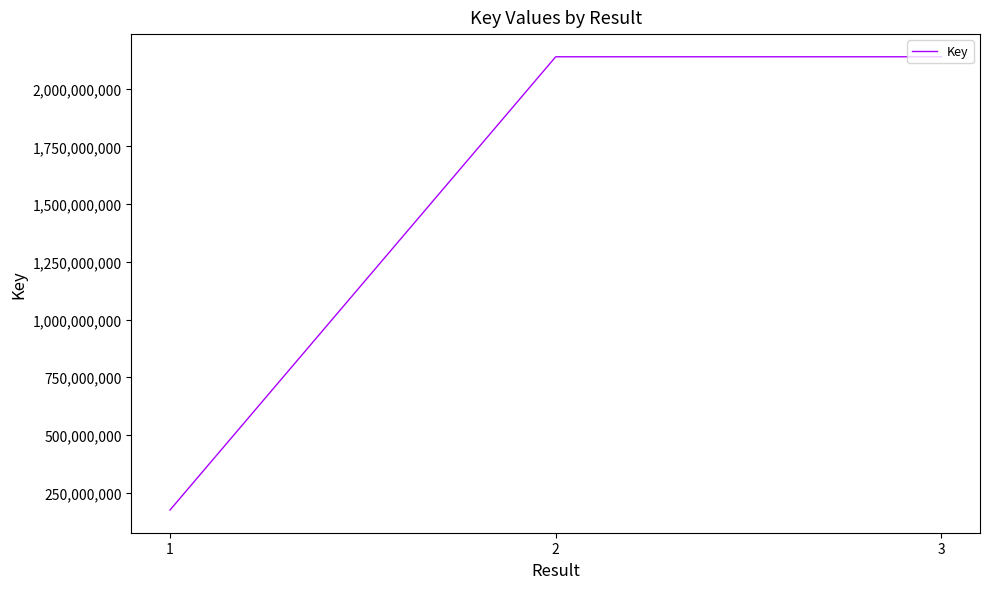

Approximately how many times larger is the value at 2 compared to 2?

1.0